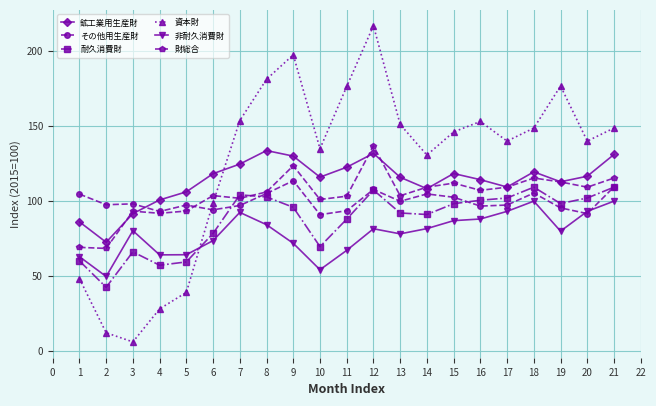

Is it true that 財総合 equals 115.2 at 18?

True